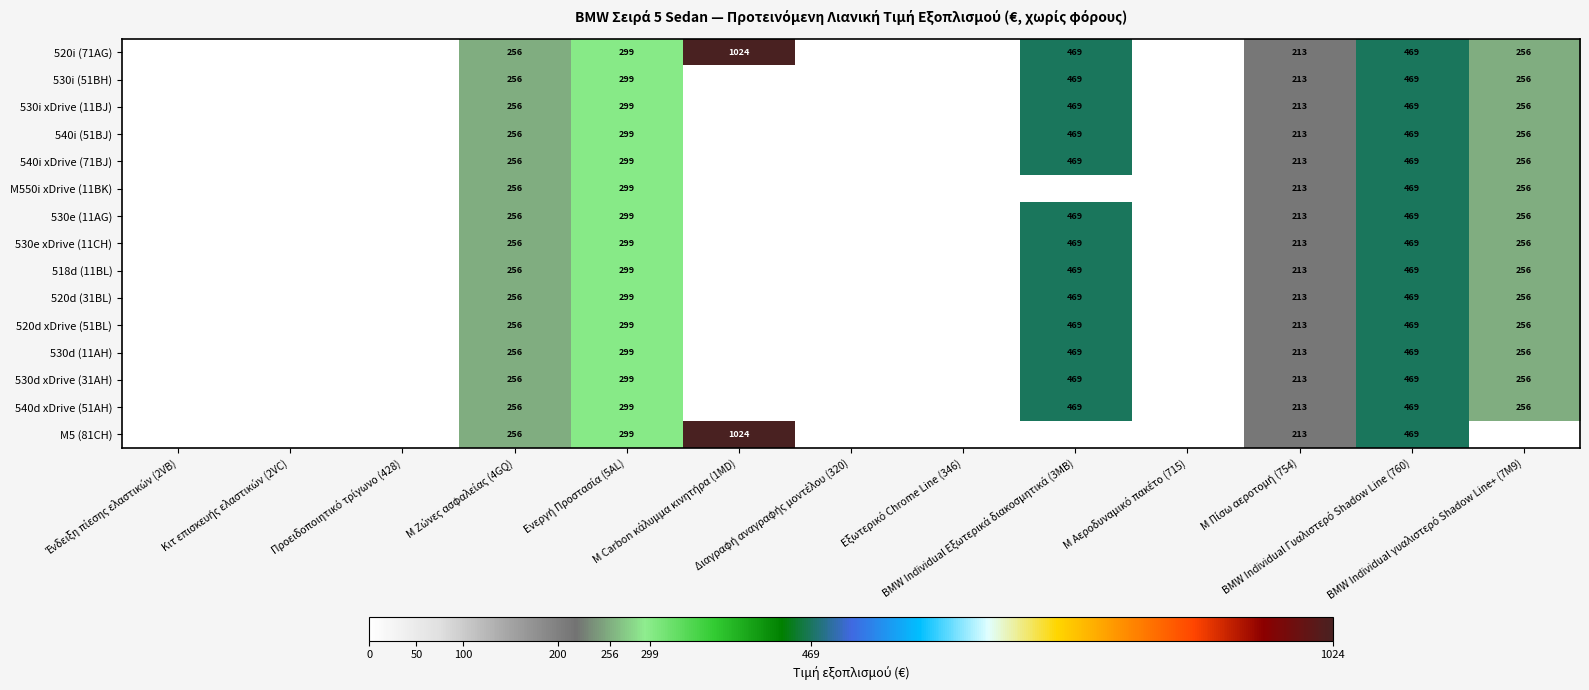

Is the value of 530d xDrive (31AH) at M Carbon κάλυμμα κινητήρα (1MD) greater than the value of 530e (11AG) at M Πίσω αεροτομή (754)?

No